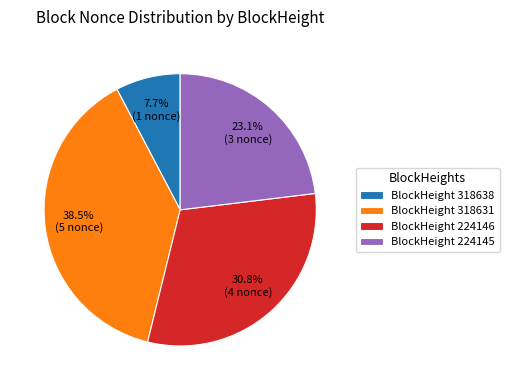

What is the total percentage of BlockHeight 318638 and BlockHeight 318631?

46.2%